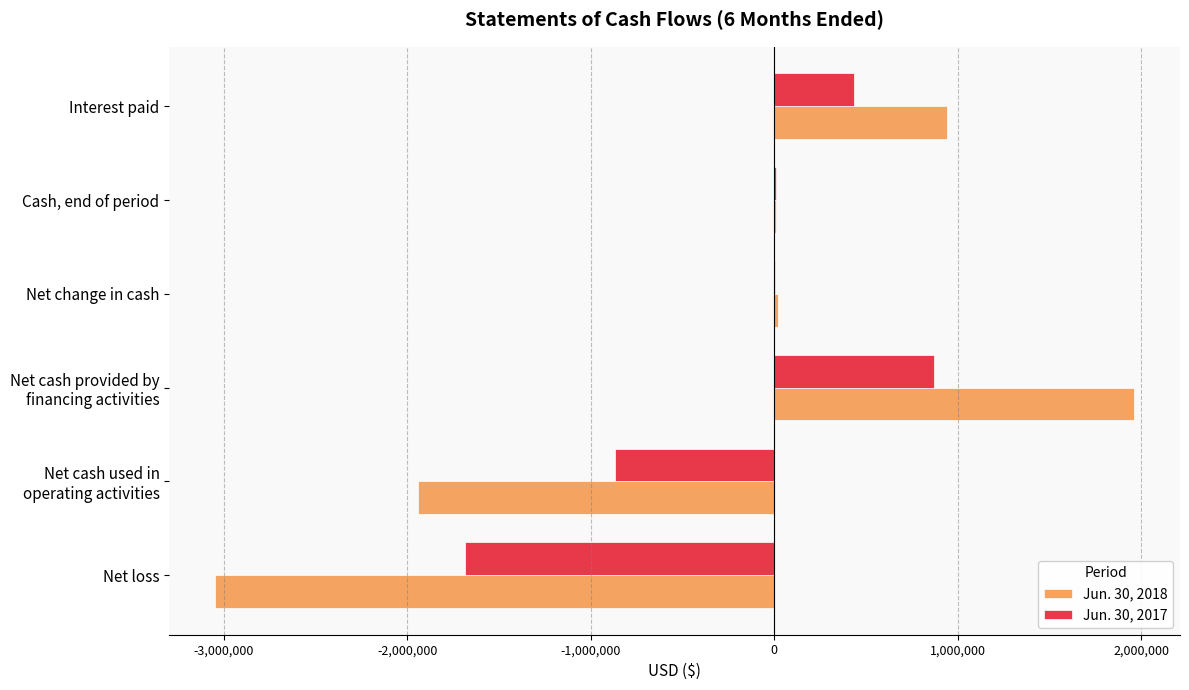

Count the number of categories in the chart.

6